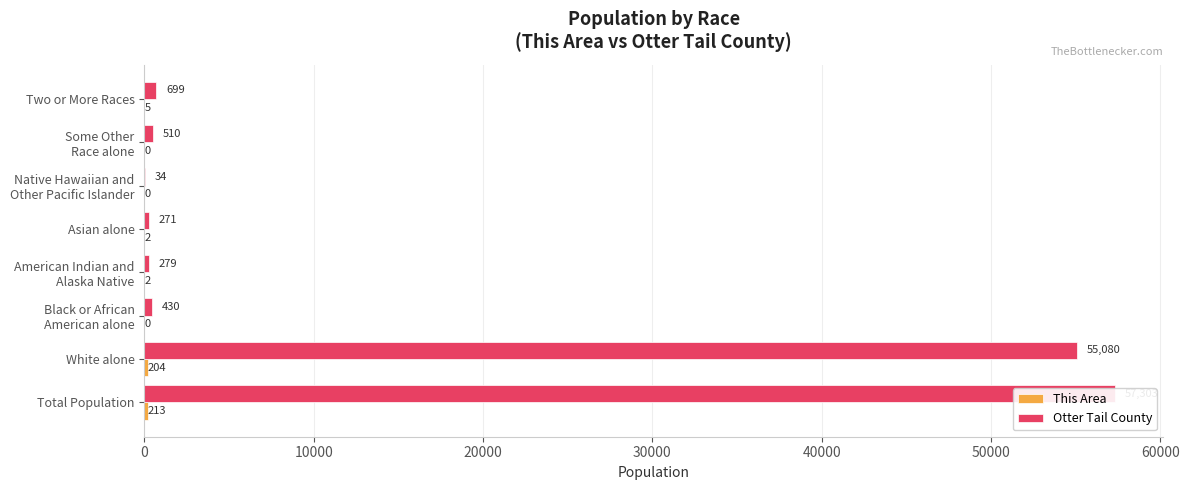

How many bars are there in each group?

2